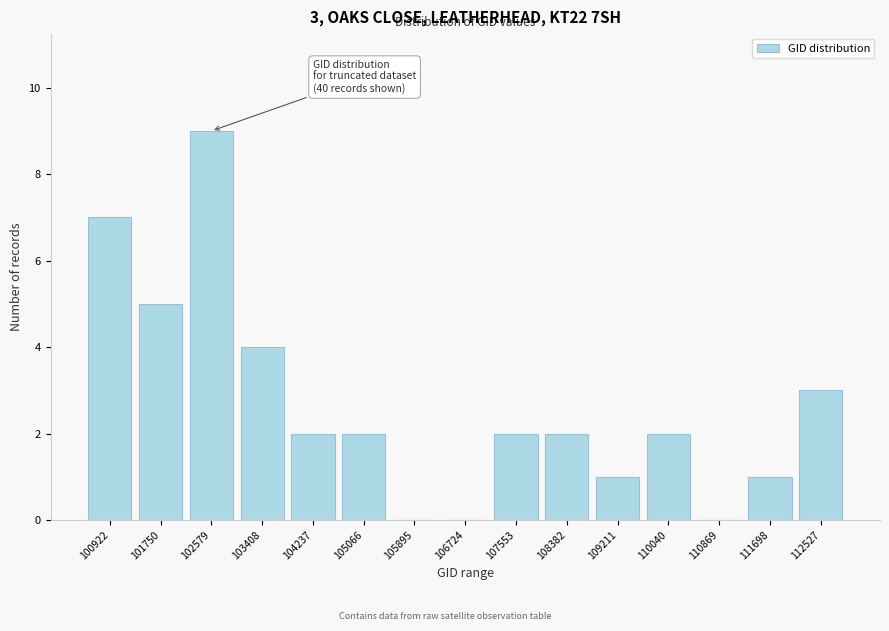

Reading left to right, list all the values displayed in this chart.

100922=7	101750=5	102579=9	103408=4	104237=2	105066=2	105895=0	106724=0	107553=2	108382=2	109211=1	110040=2	110869=0	111698=1	112527=3